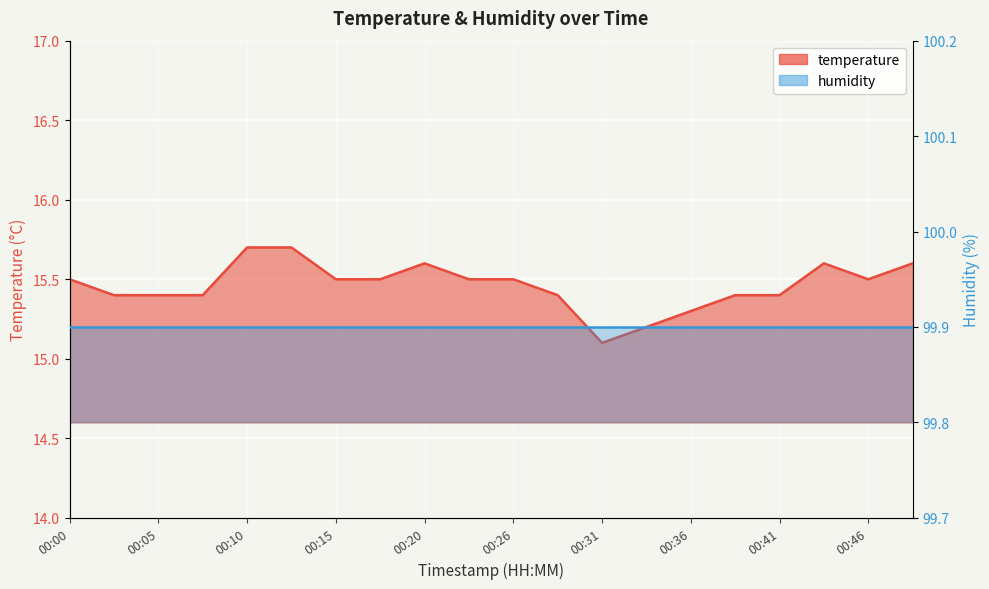

Where is the first local maximum?

00:20